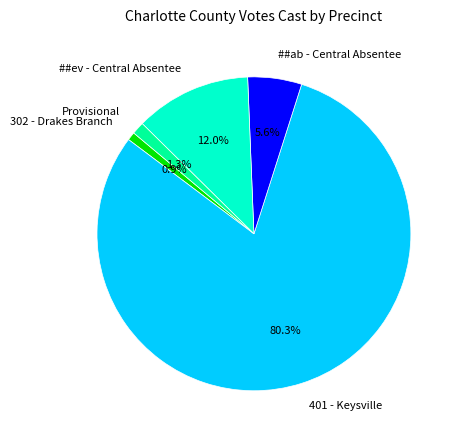

Combined, do 401 - Keysville and ##ev - Central Absentee account for over 50%?

Yes